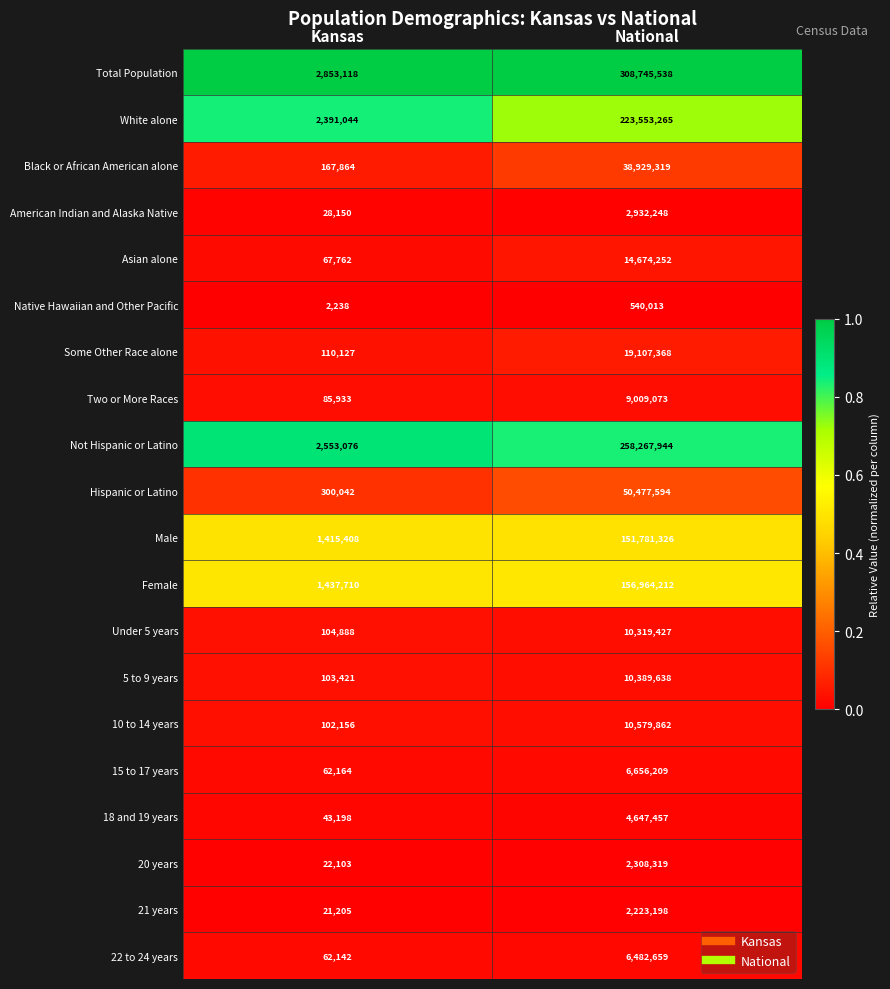

Rank the series by their maximum value, from highest to lowest.

Total Population, Not Hispanic or Latino, White alone, Female, Male, Hispanic or Latino, Black or African American alone, Some Other Race alone, Asian alone, 10 to 14 years, 5 to 9 years, Under 5 years, Two or More Races, 15 to 17 years, 22 to 24 years, 18 and 19 years, American Indian and Alaska Native, 20 years, 21 years, Native Hawaiian and Other Pacific